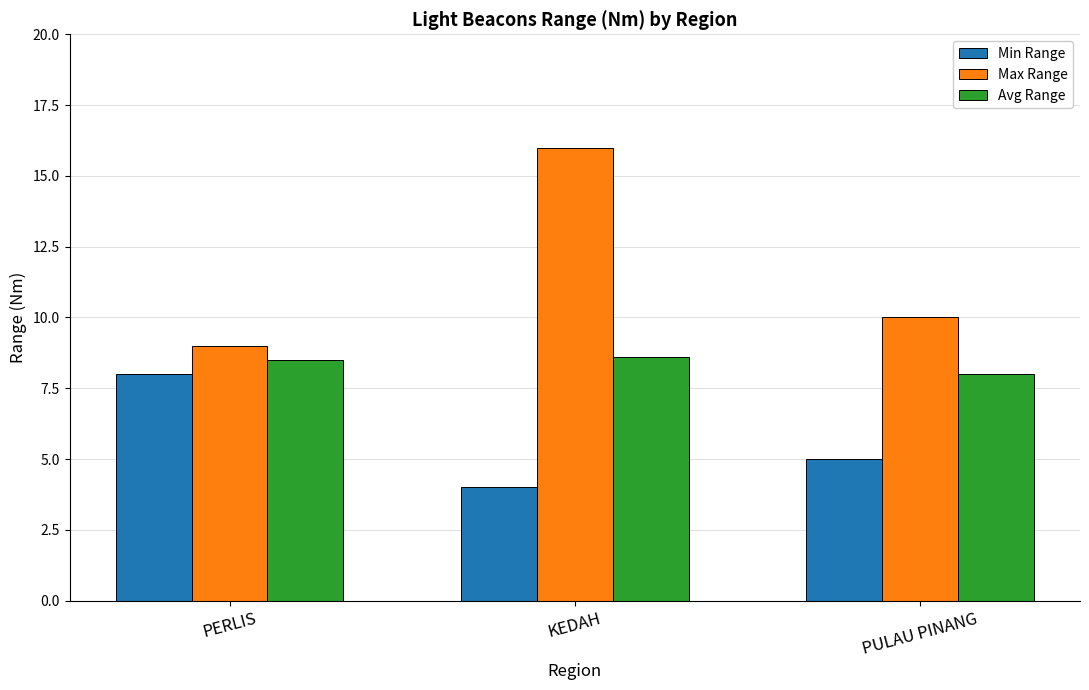

Where is Avg Range nearest to the value 8?

PULAU PINANG